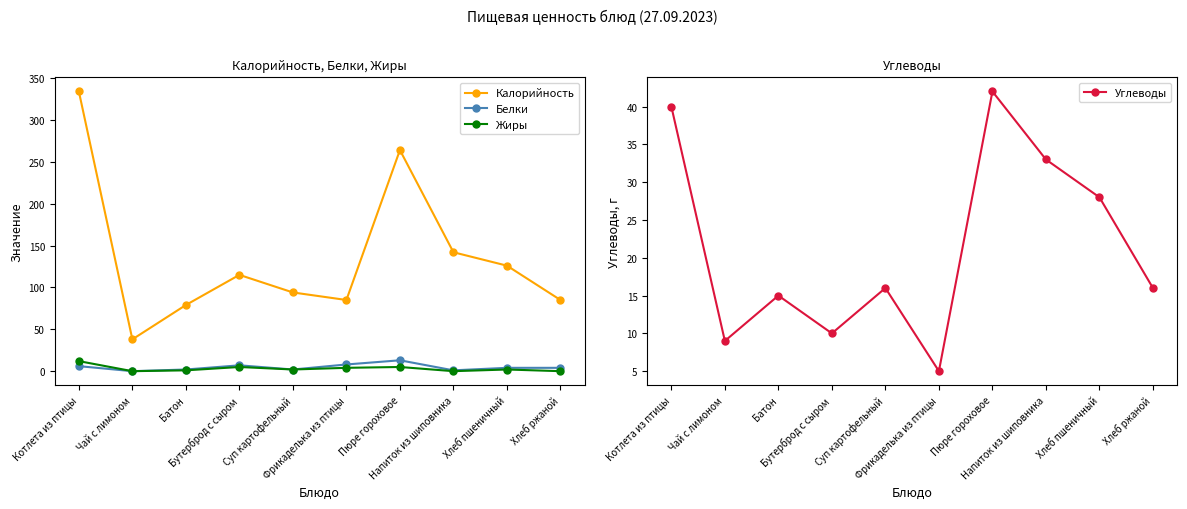

True or false: Калорийность has a value of 43 at Фрикаделька из птицы.

False